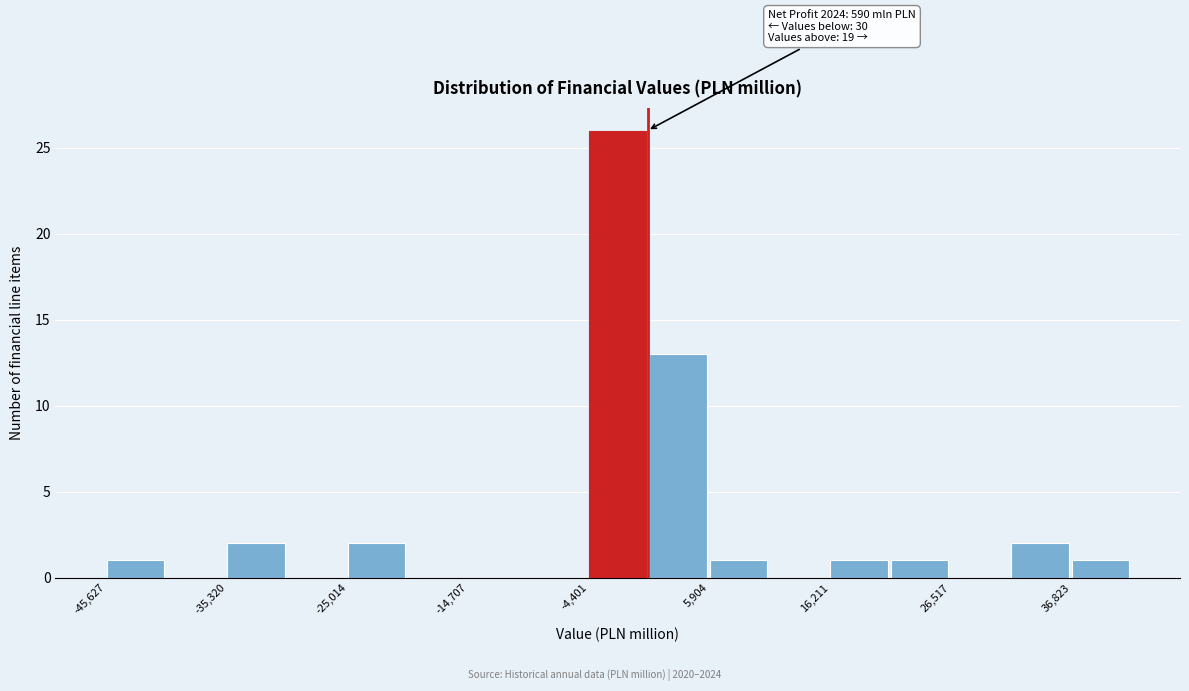

Read against the x-axis, roughly where is the centre of the tallest bar?

-2000